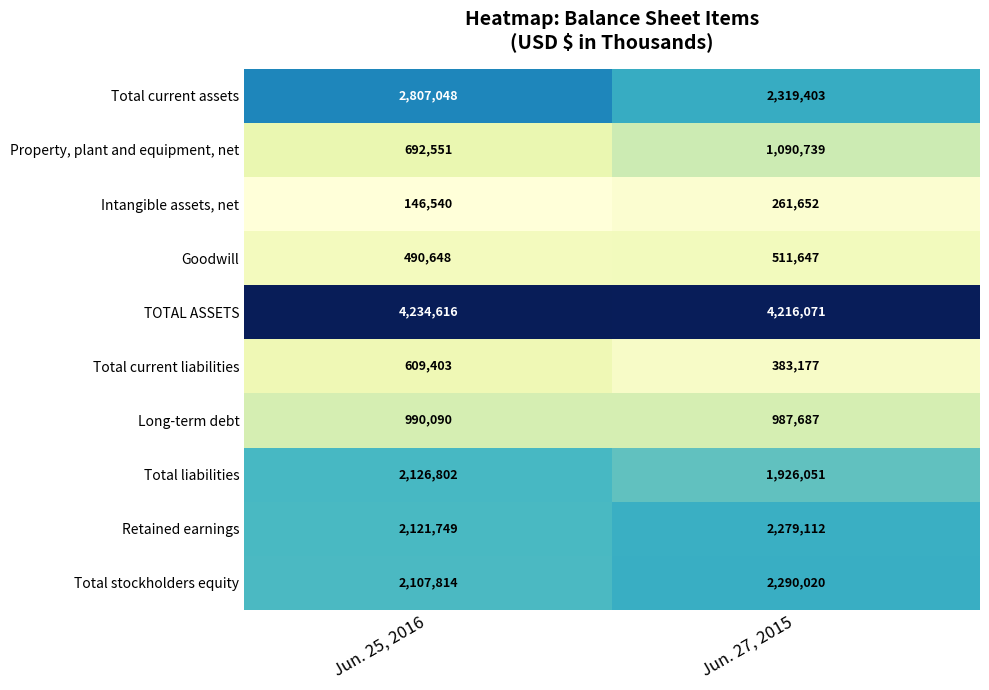

What is the approximate value of Total current assets at Jun. 25, 2016?

2807048